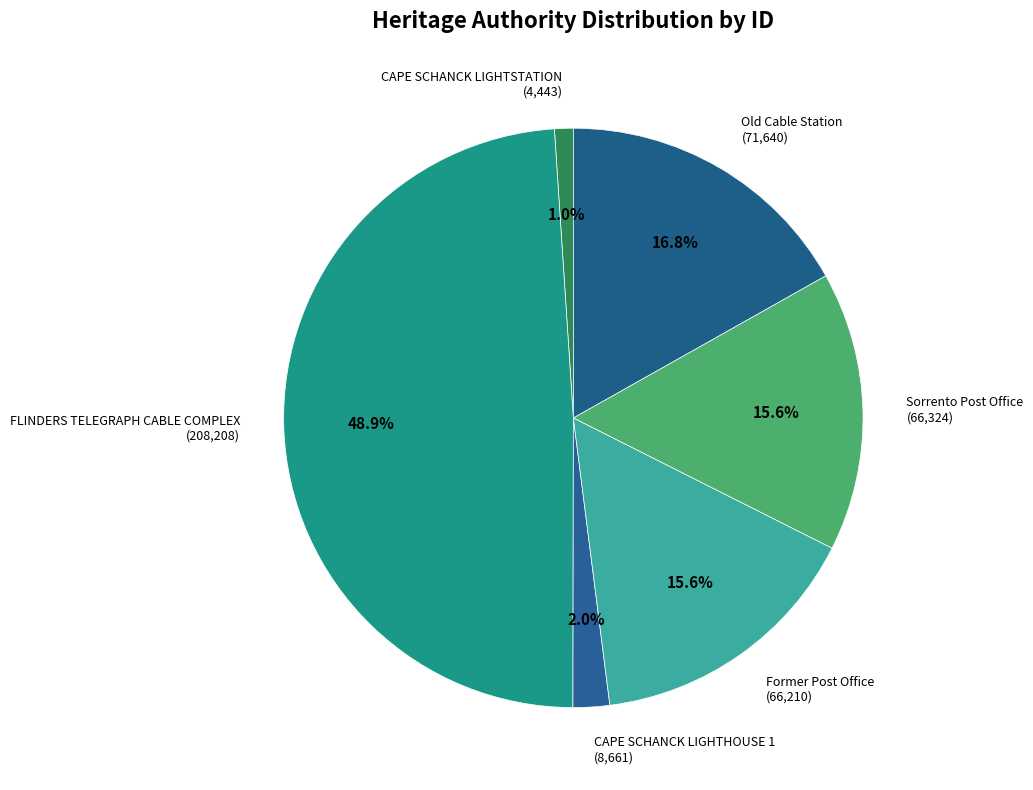

Do Sorrento Post Office and CAPE SCHANCK LIGHTHOUSE 1 together represent more than half of the pie?

No